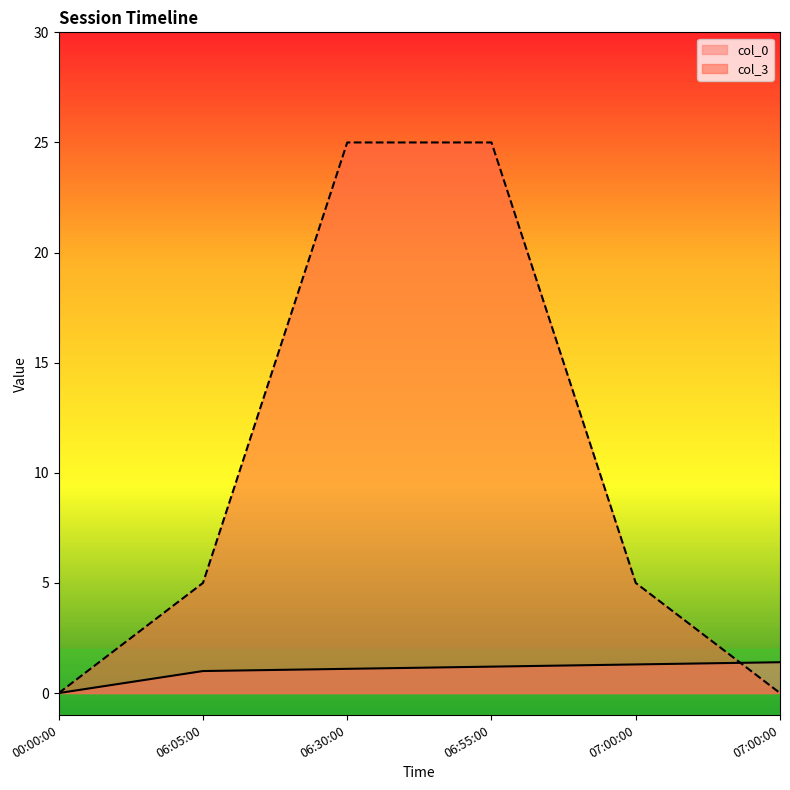

What is the total value across all series at 06:55:00?

26.2